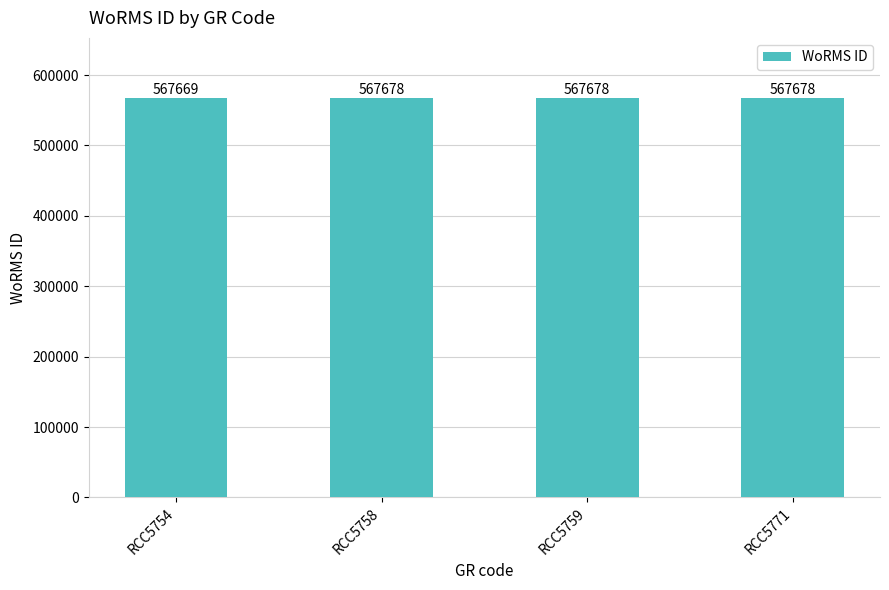

Approximately how many times larger is the value at RCC5758 compared to RCC5759?

1.0